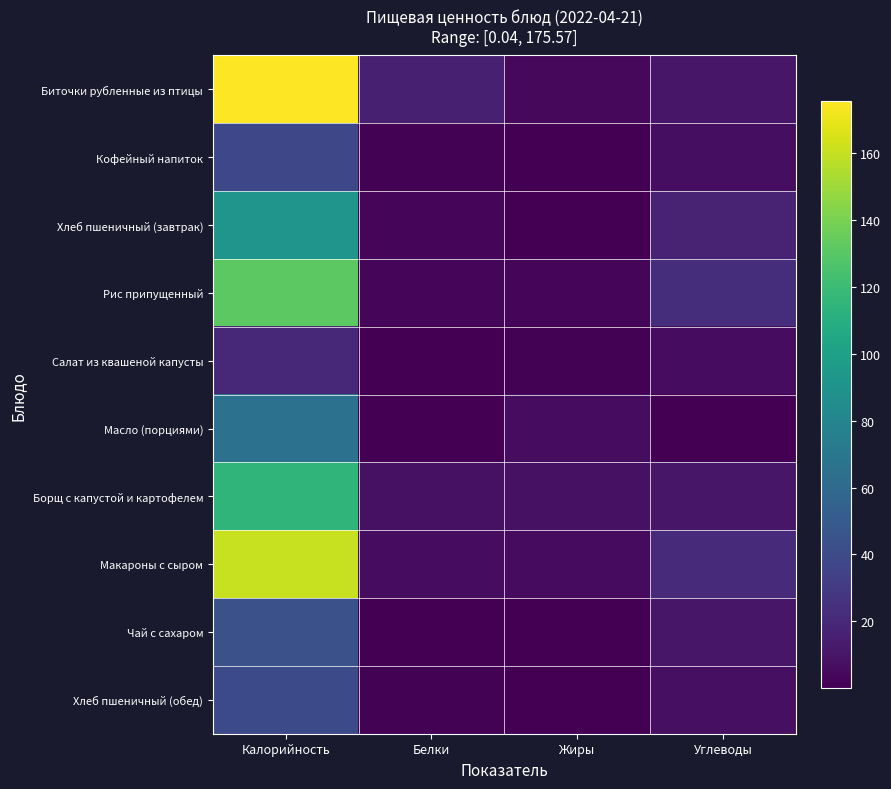

What is the total value across all series at Белки?

36.7